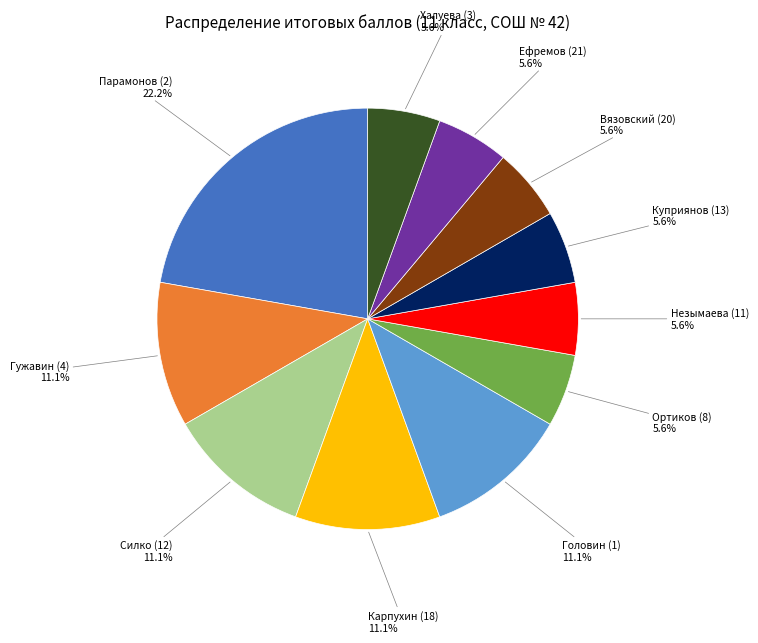

What is the ratio of the value at Незымаева (11) to the value at Халуева (3)?

1.0